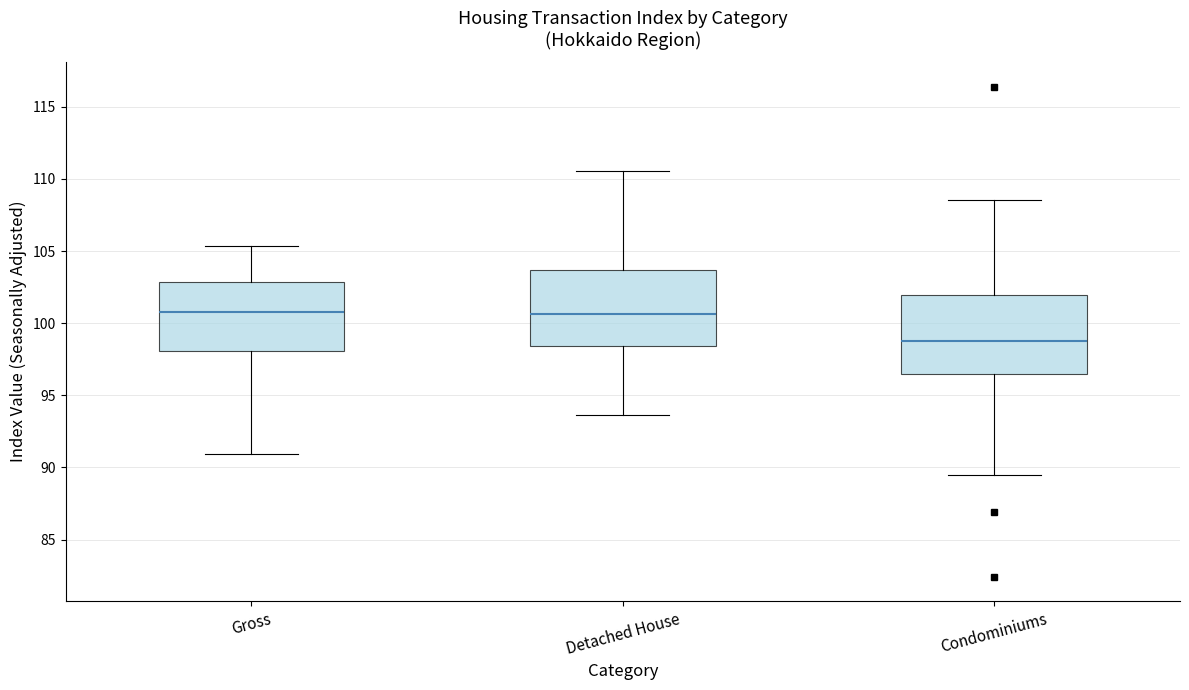

Reading left to right, read every box against the y-axis: the position of its median line, the range the box covers, and the ends of its whiskers. The values are not printed on the chart, so give them approximately, as read against the axis.

Gross: median 101.0, box 98.0 to 103.0, whiskers 91.0 to 105.5
Detached House: median 100.5, box 98.5 to 103.5, whiskers 93.5 to 110.5
Condominiums: median 99.0, box 96.5 to 102.0, whiskers 89.5 to 108.5